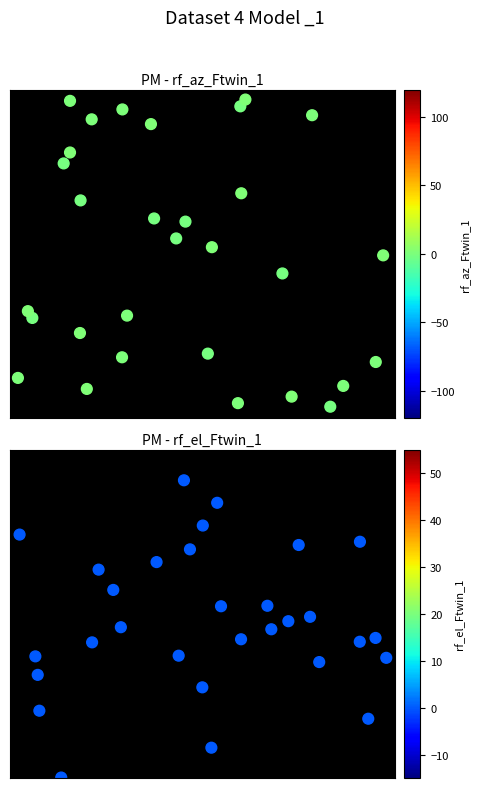

What is the greatest value displayed?

1.0